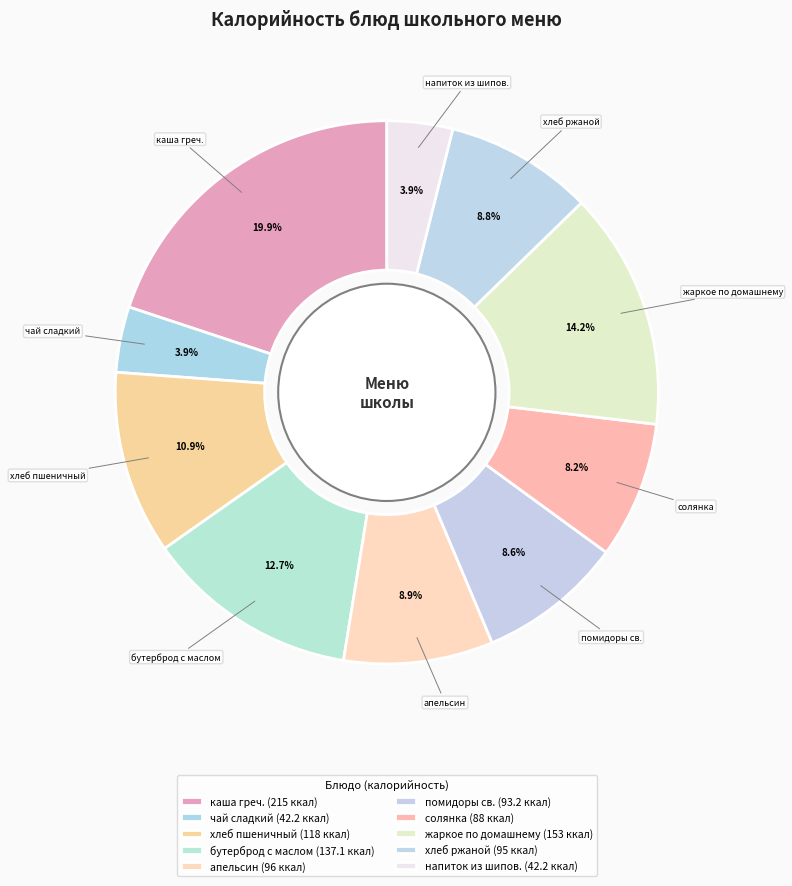

How many slices are in this pie chart?

10